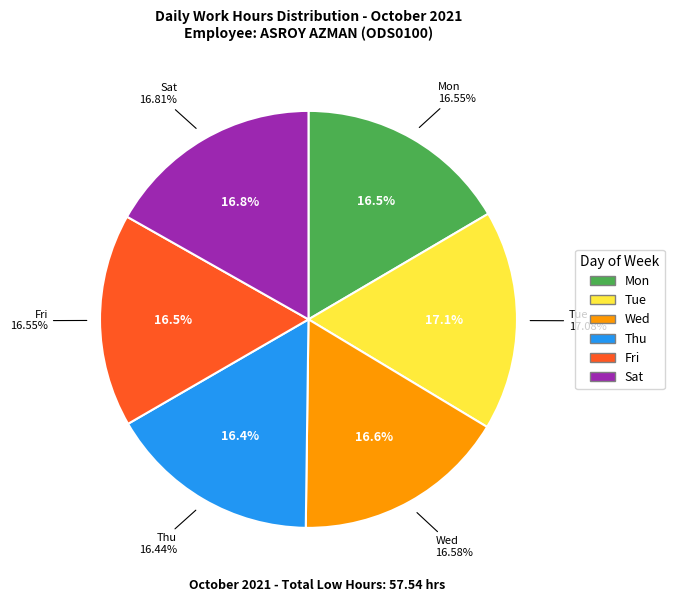

The Fri slice represents 17% of the pie. True or false?

True